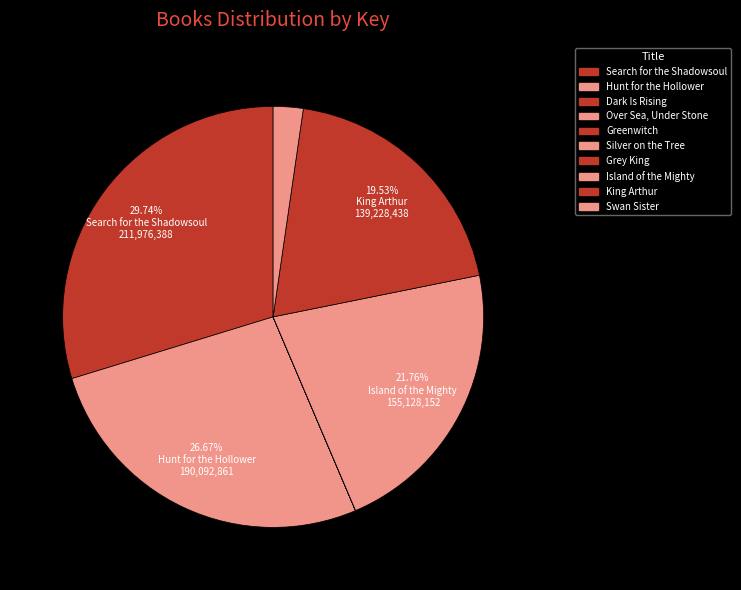

True or false: King Arthur accounts for 20% of the total.

True